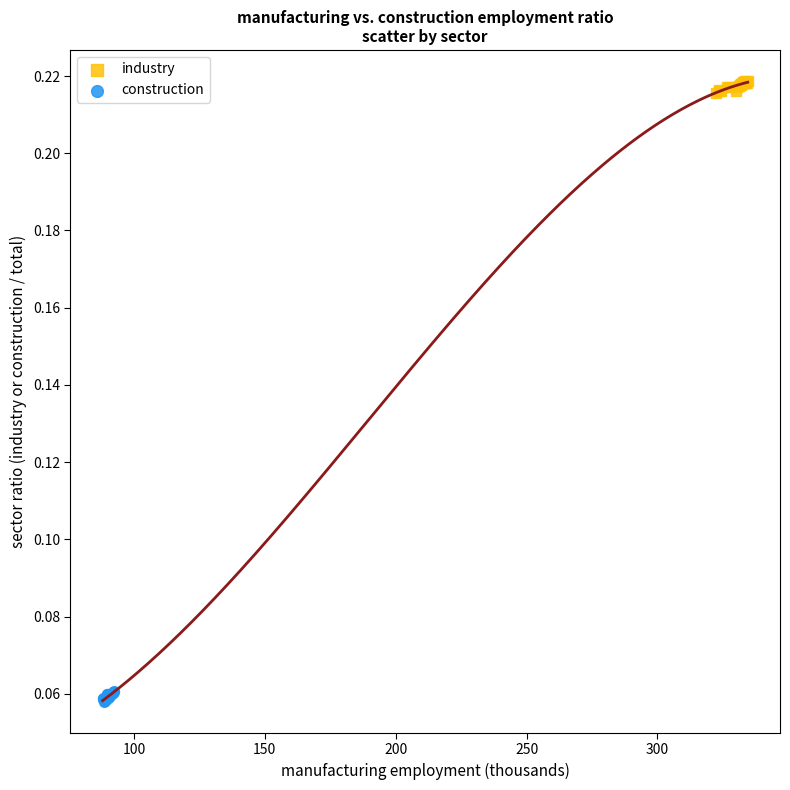

Which series reaches the maximum Y coordinate?

industry